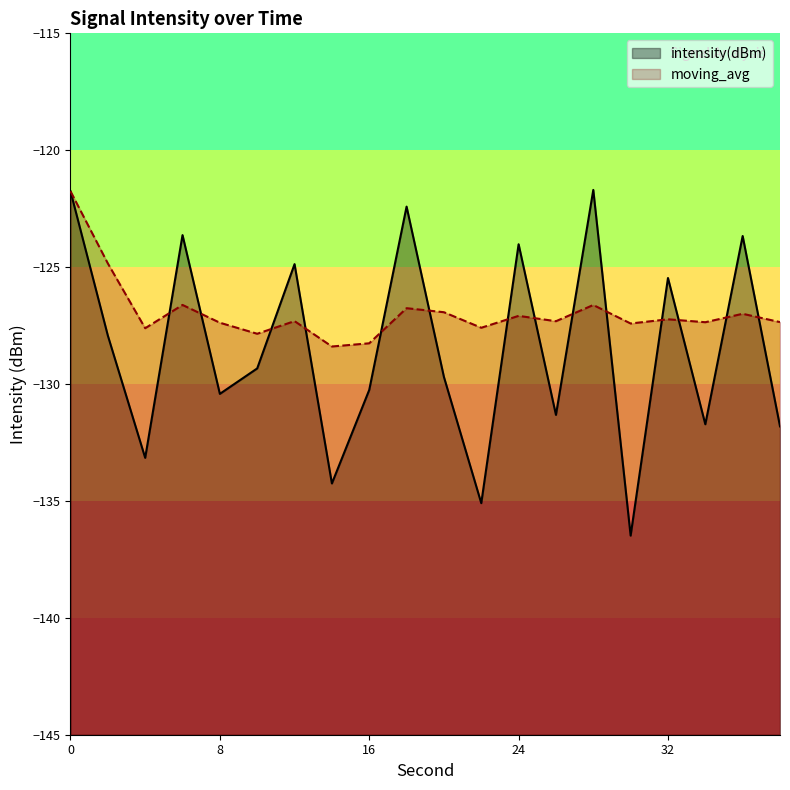

Reading right to left, what are all the values shown in this chart?

intensity(dBm): -131.8	-123.7	-131.7	-125.5	-136.5	-121.7	-131.3	-124.0	-135.1	-129.7	-122.4	-130.3	-134.3	-124.9	-129.3	-130.4	-123.6	-133.2	-127.9	-121.8
moving_avg: -127.4	-127.0	-127.4	-127.2	-127.4	-126.6	-127.3	-127.1	-127.6	-126.9	-126.8	-128.3	-128.4	-127.3	-127.8	-127.4	-126.6	-127.6	-124.8	-121.8